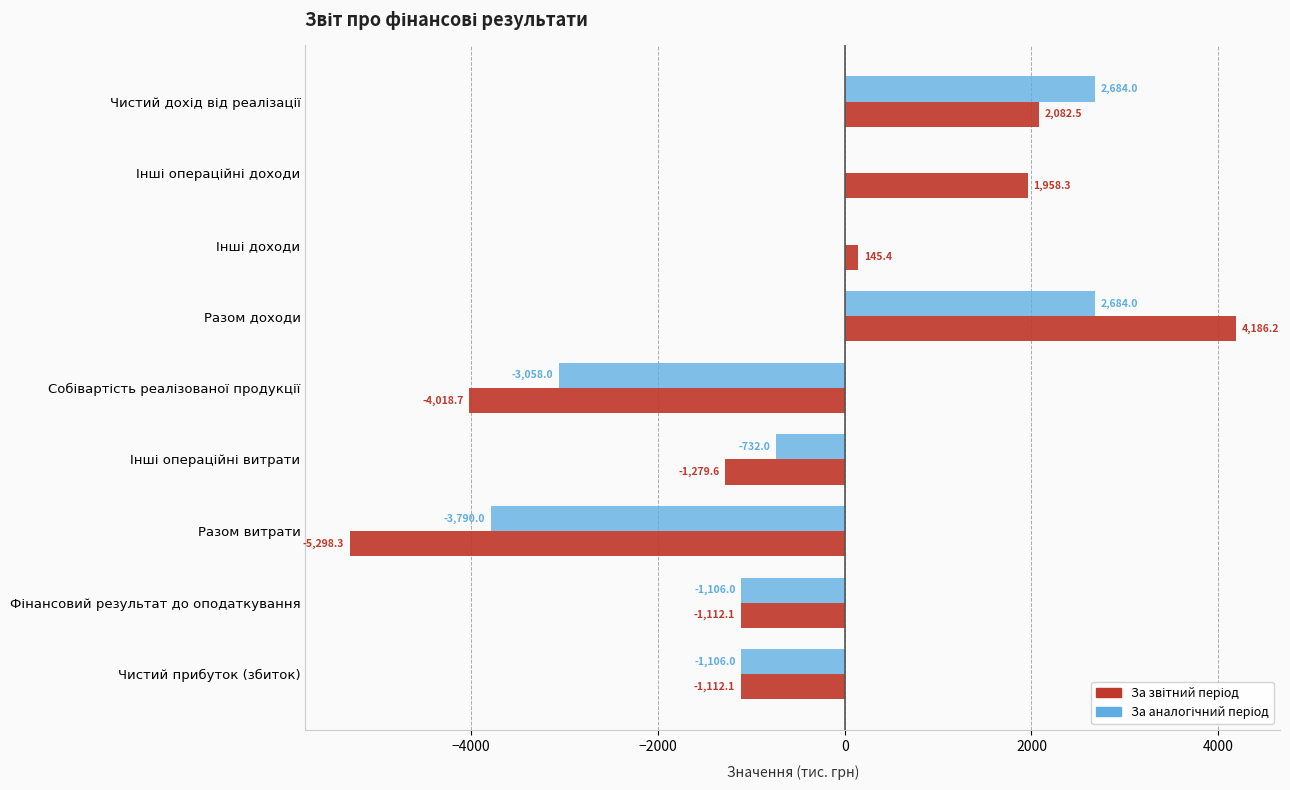

How many series are shown in this chart?

2